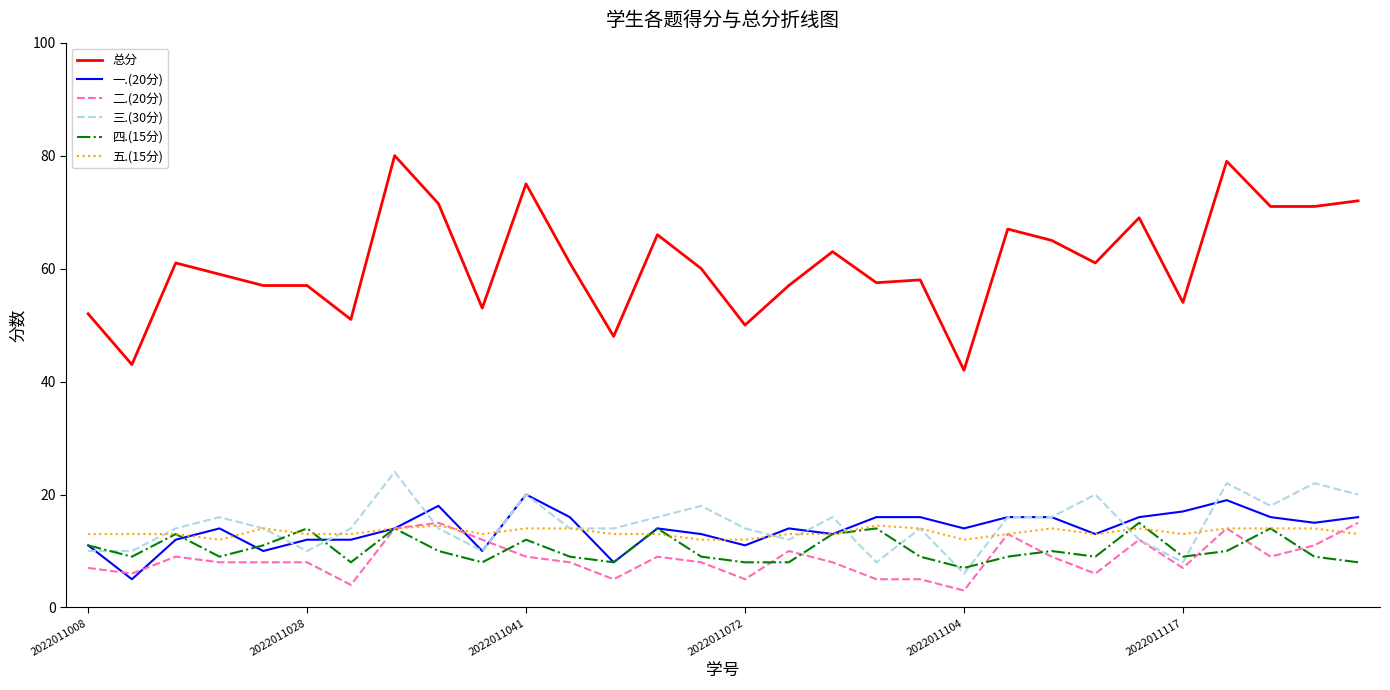

What is the smallest value displayed?

3.0